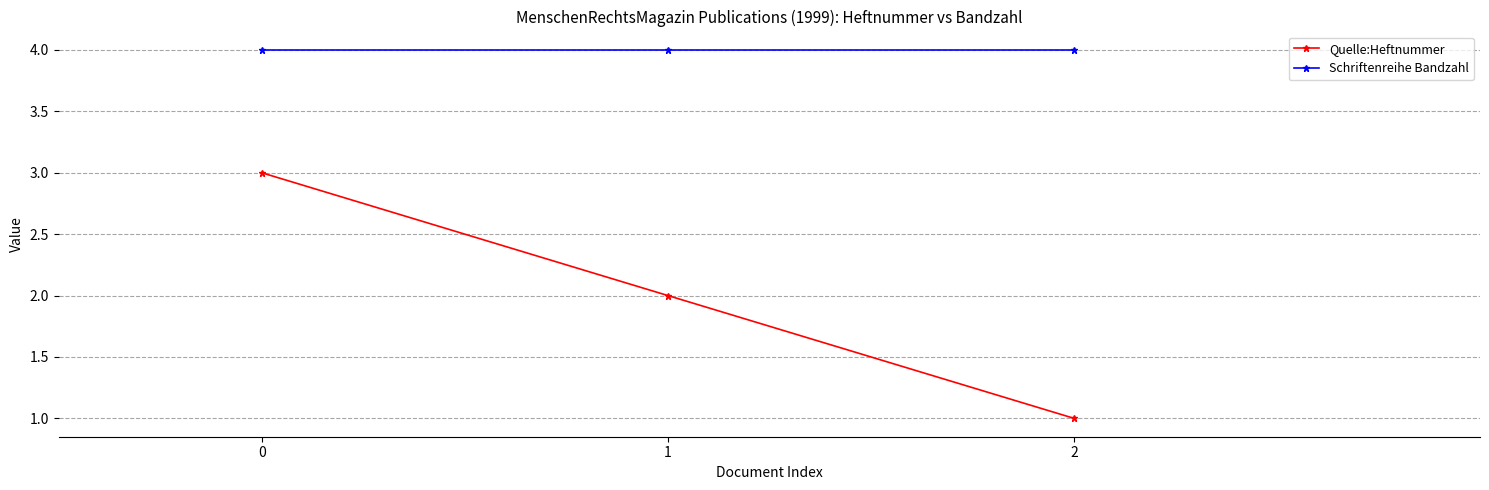

What are all the series names shown in the legend?

Quelle:Heftnummer, Schriftenreihe Bandzahl